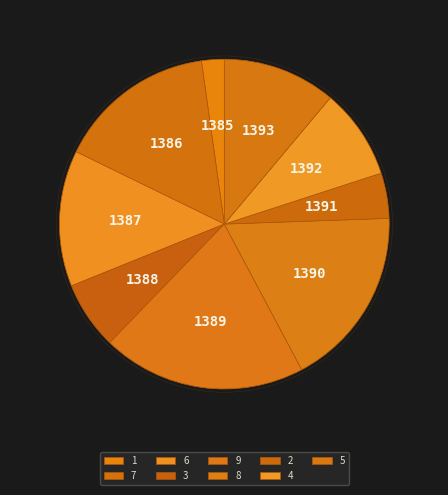

Which slice is the smallest?

1